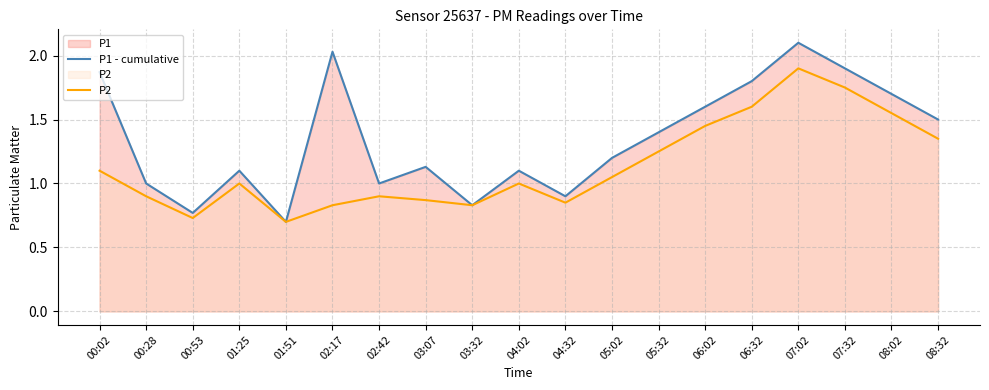

Rank the series by their average value, from highest to lowest.

P1 - cumulative, P2